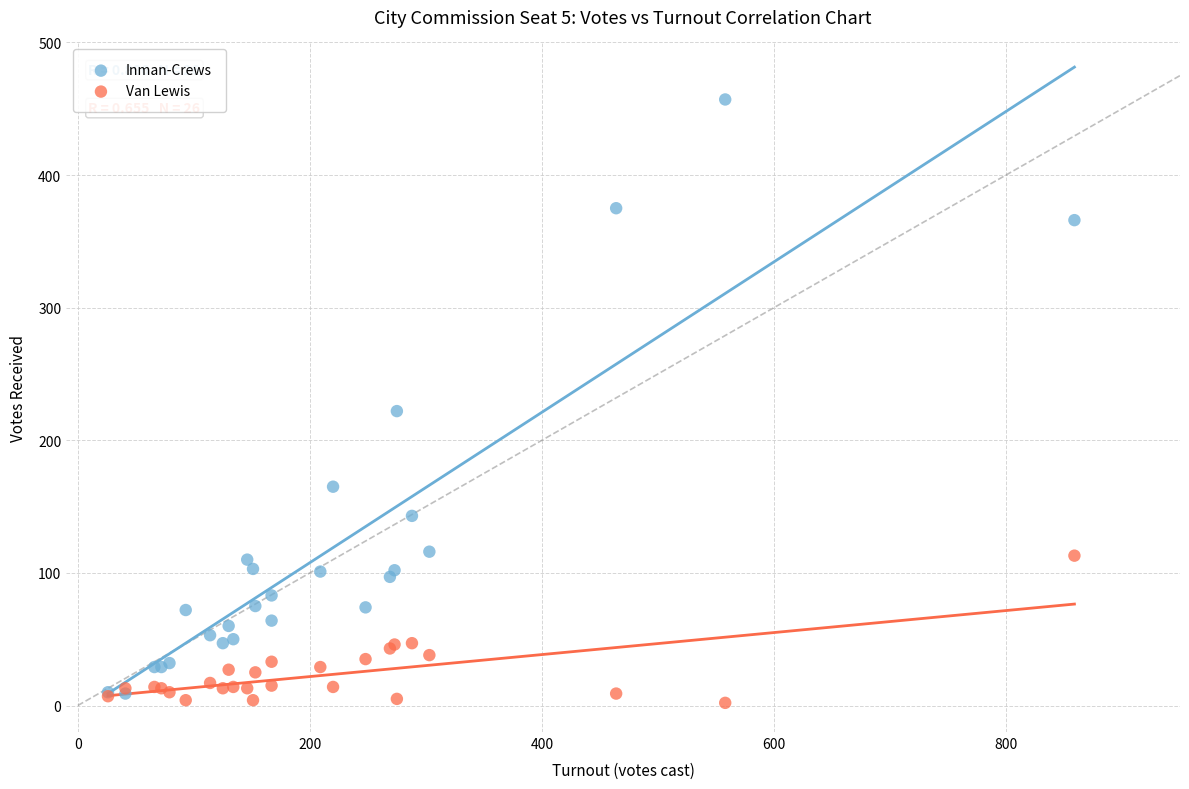

Across all series, what Y value is closest to 229?

222